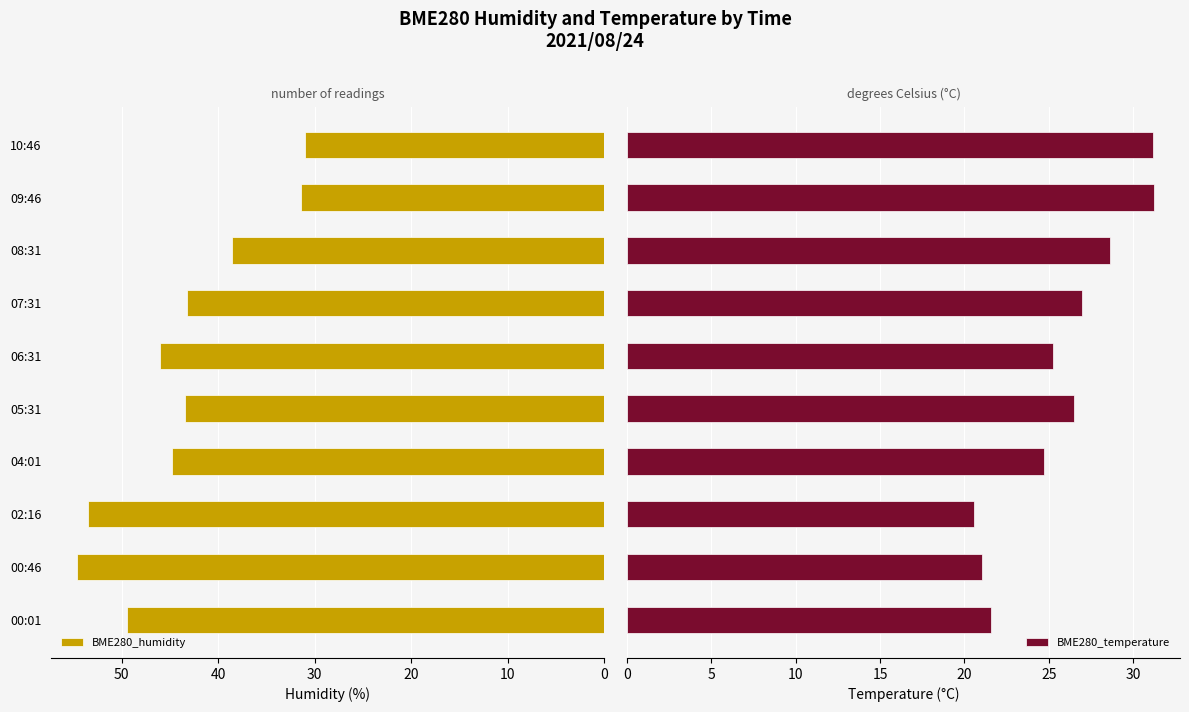

How many values in the BME280_temperature series are below 26?

5